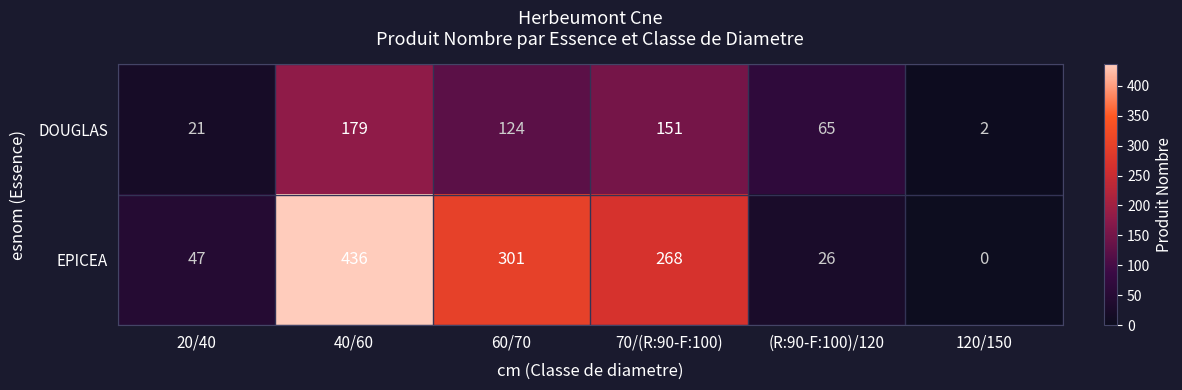

What is the spread (max minus min) of values at 70/(R:90-F:100)?

117